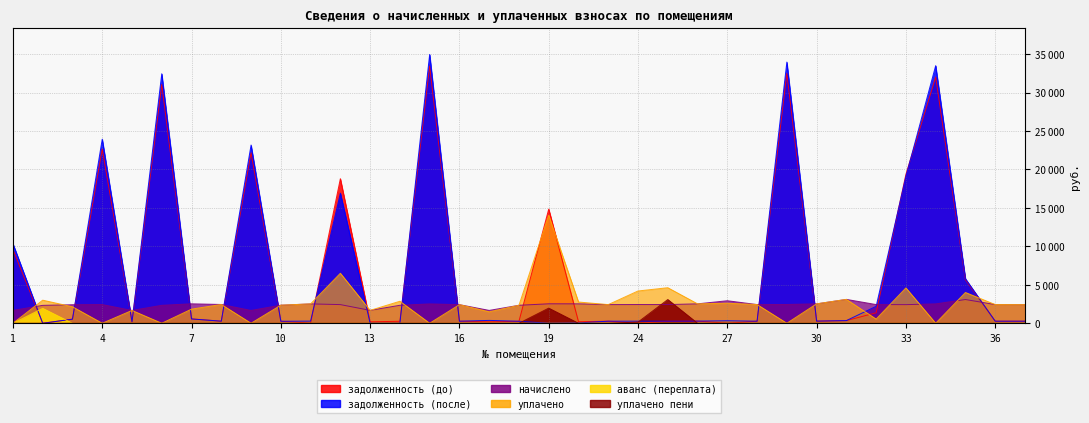

Rank the series by their maximum value, from lowest to highest.

аванс (переплата), уплачено пени, начислено, уплачено, задолженность (до), задолженность (после)